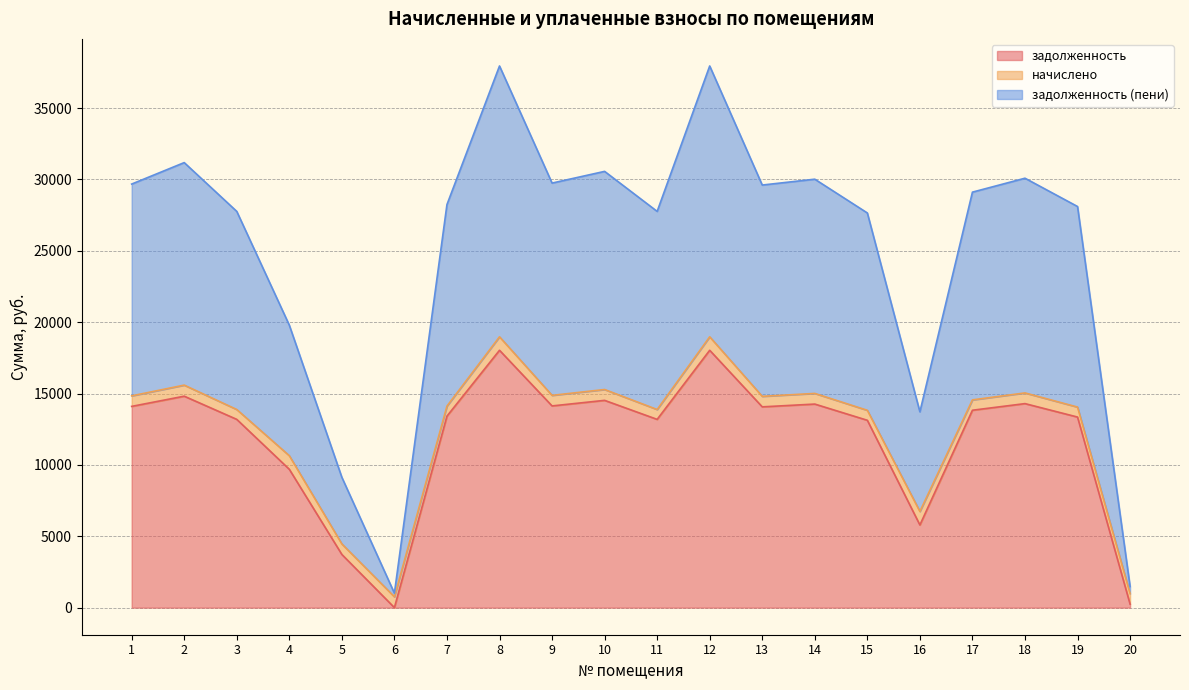

Is it true that задолженность (пени) equals 30561.4 at 10?

True